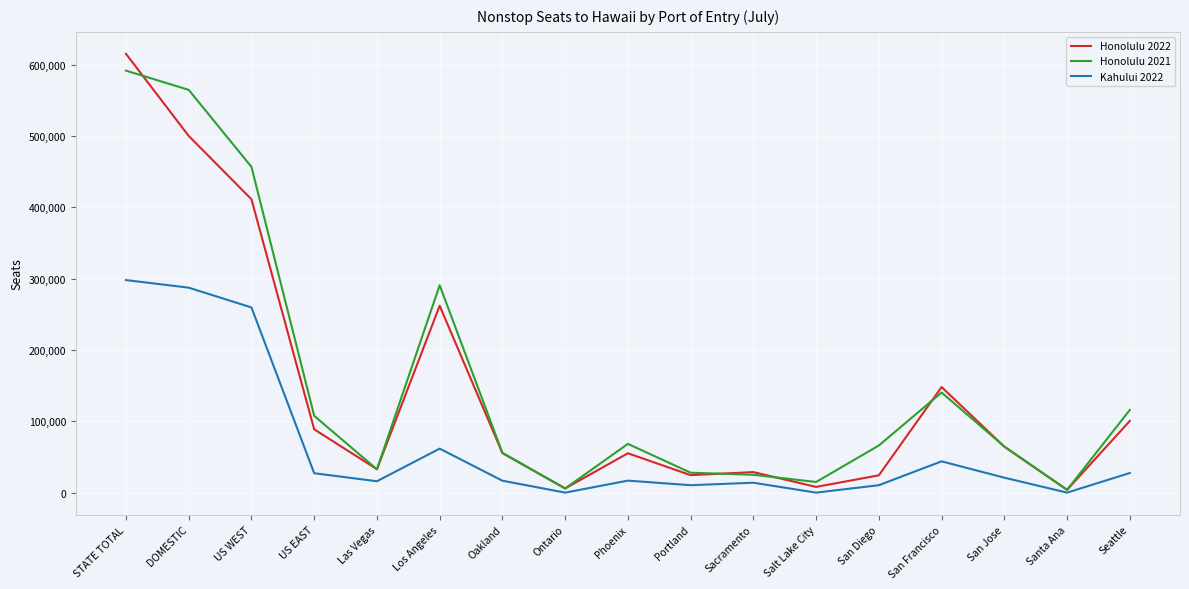

List the series in order of their peak value, lowest first.

Kahului 2022, Honolulu 2021, Honolulu 2022